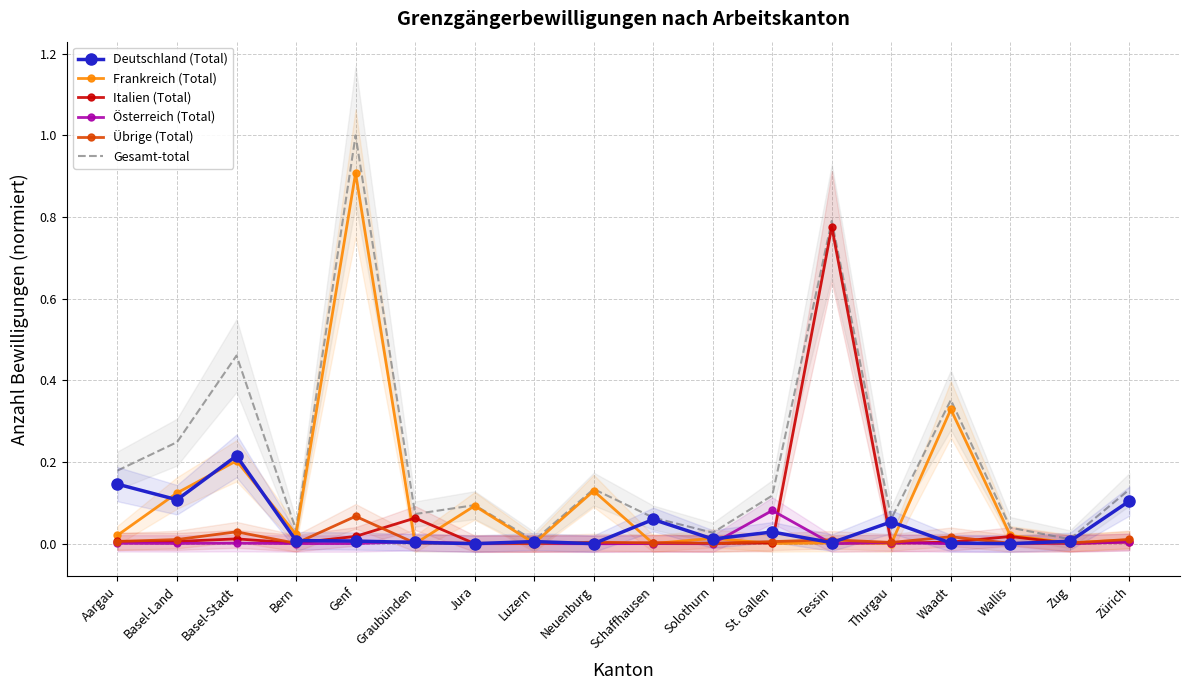

Which series has the largest total across all categories?

Gesamt-total